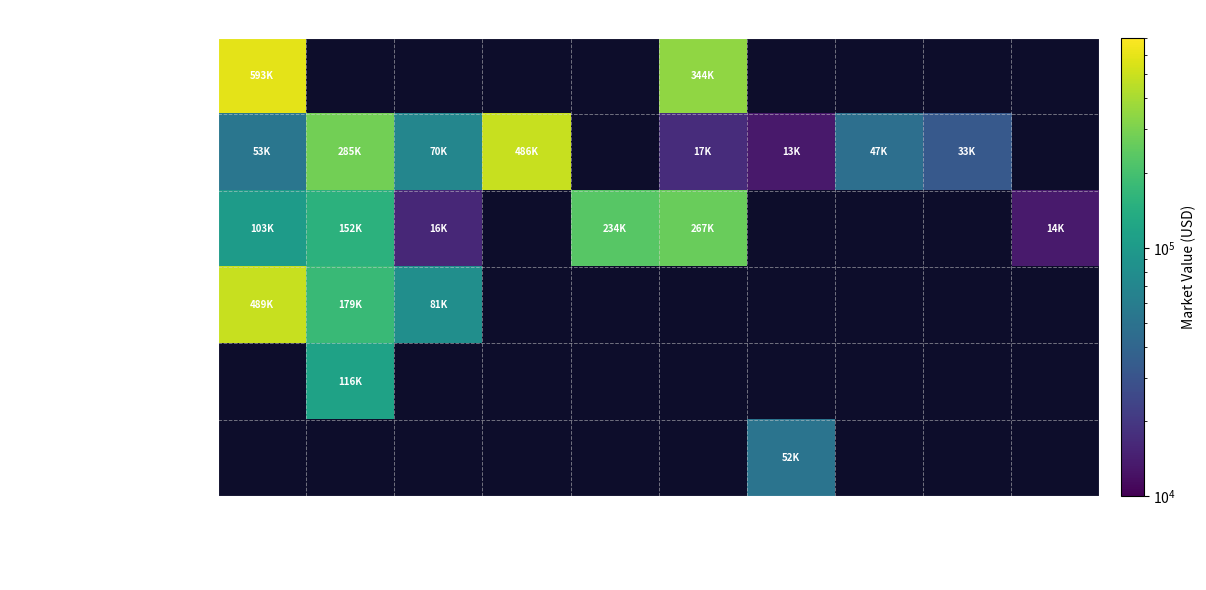

At how many categories does at least one series exceed 97083?

5